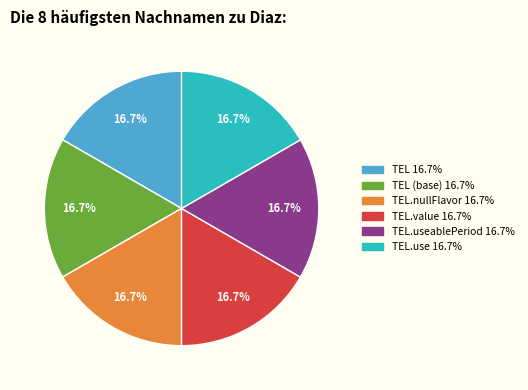

Is there any slice that represents more than half of the pie?

No